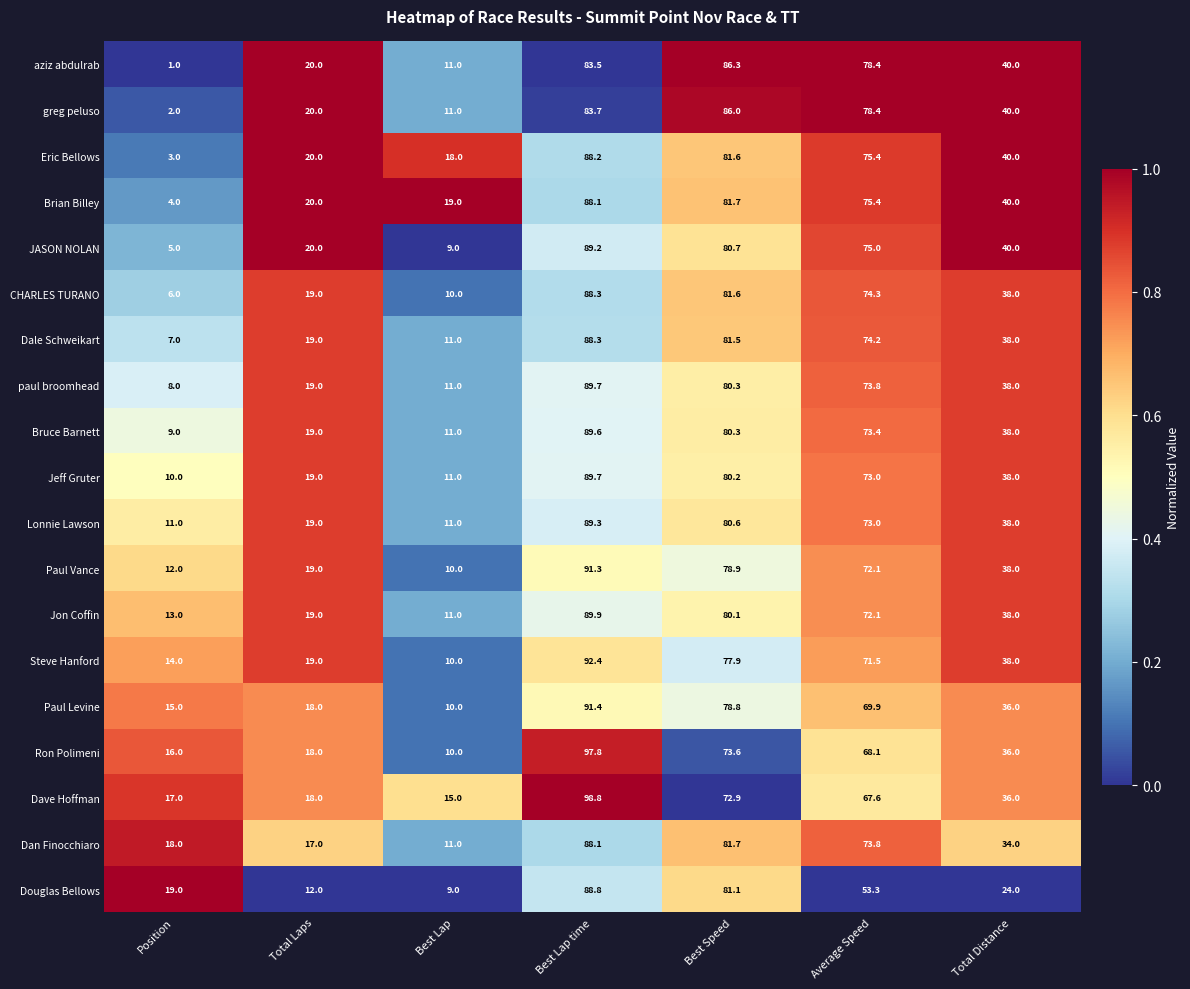

What is the sum of all Lonnie Lawson values?

321.9